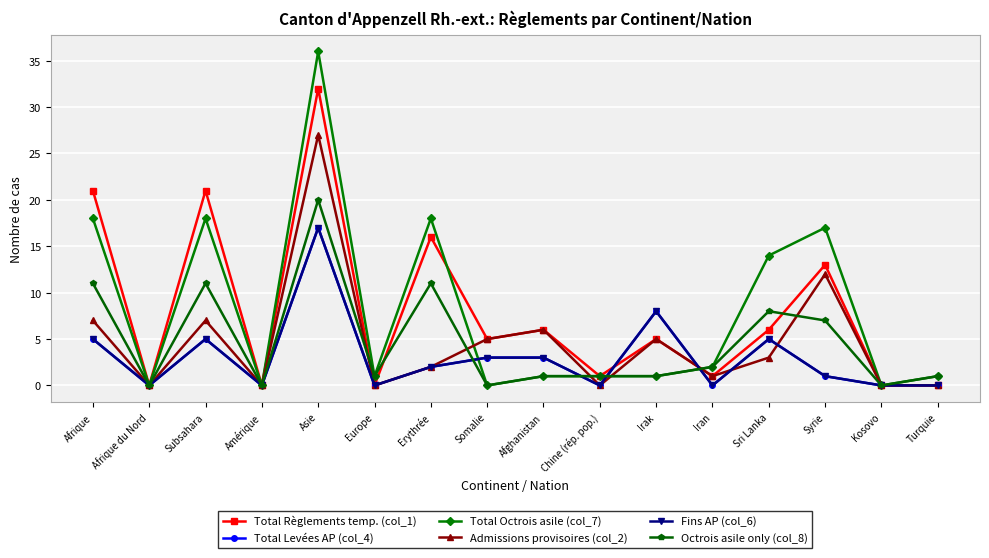

Does the chart have visible grid lines?

Yes